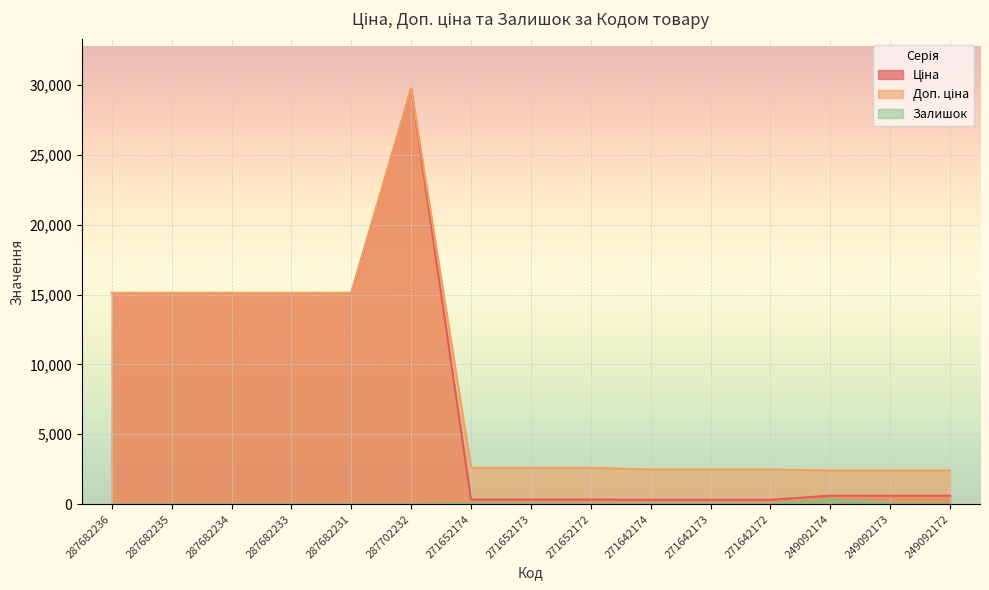

Where is the first local minimum for Залишок?

271652172